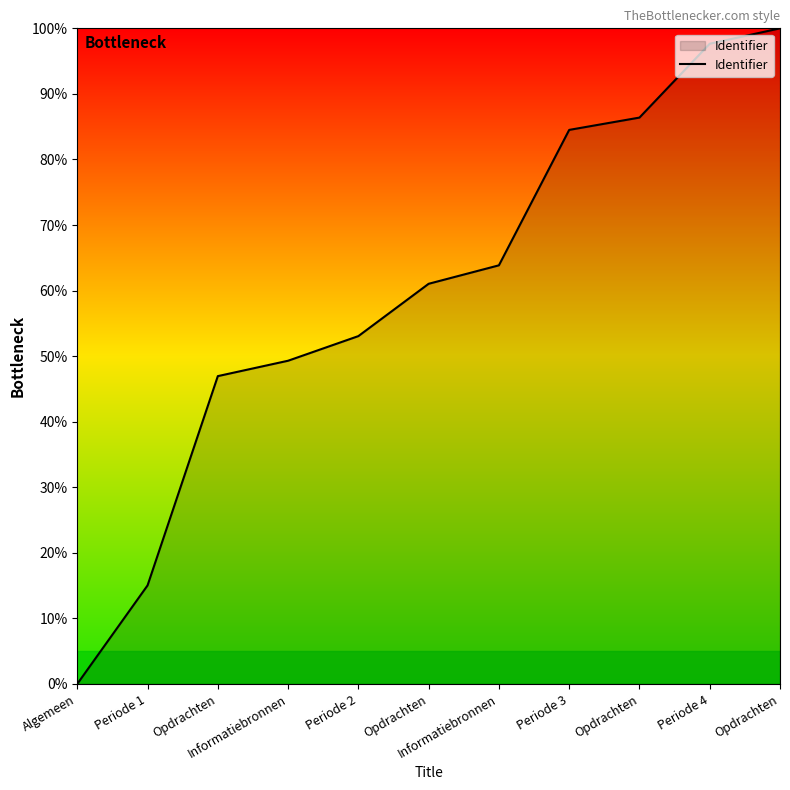

What is the sum of the values at Periode 1 and Periode 2?

68.1